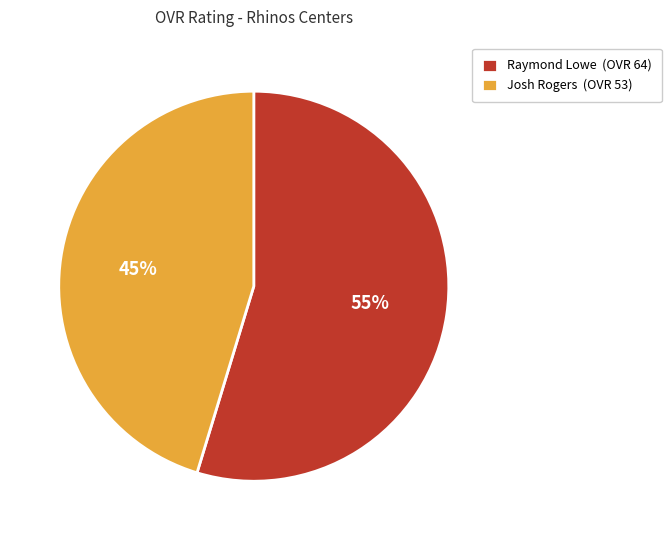

Which slice is the smallest?

Josh Rogers